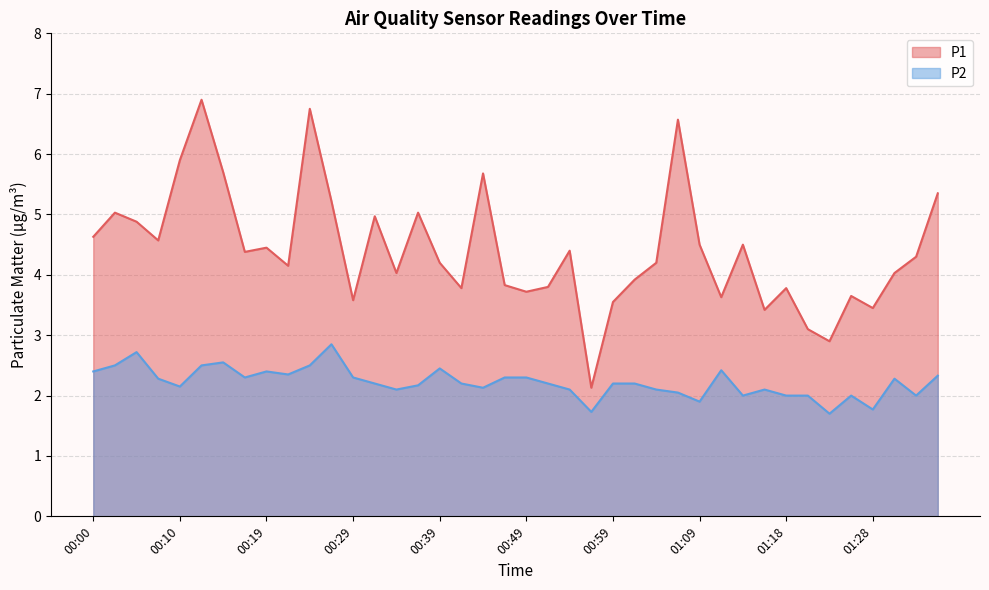

Between 01:28 and 00:32, which is larger?

00:32